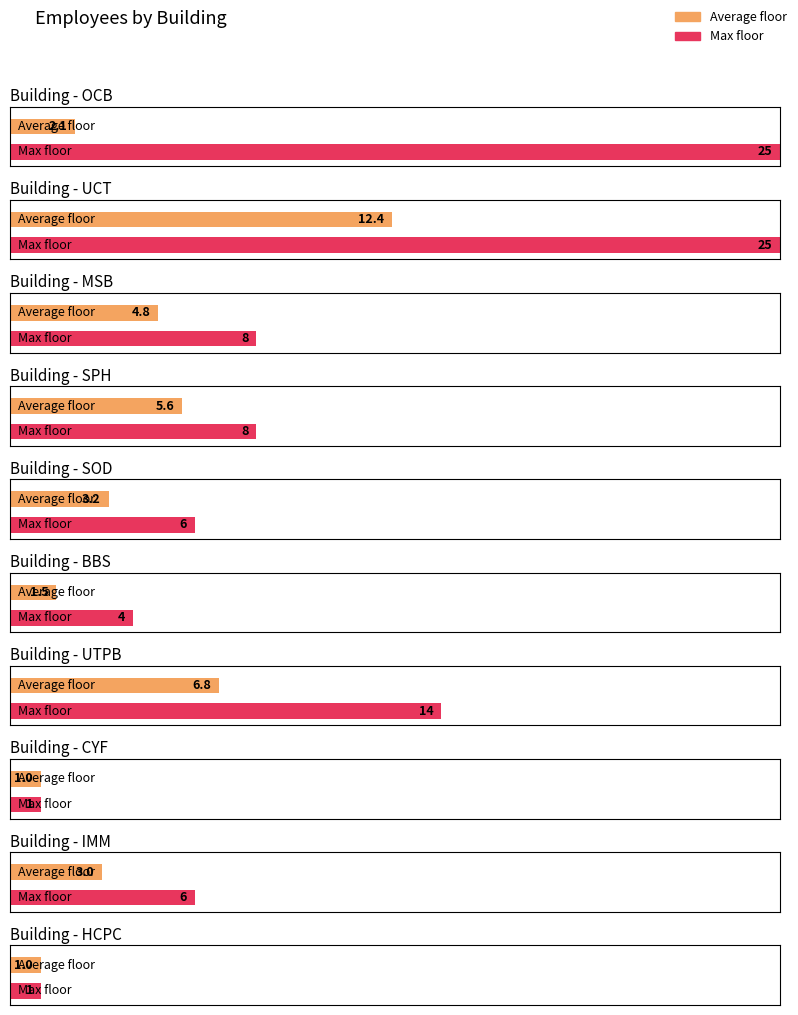

Which has a higher value, UCT or UTPB?

UCT